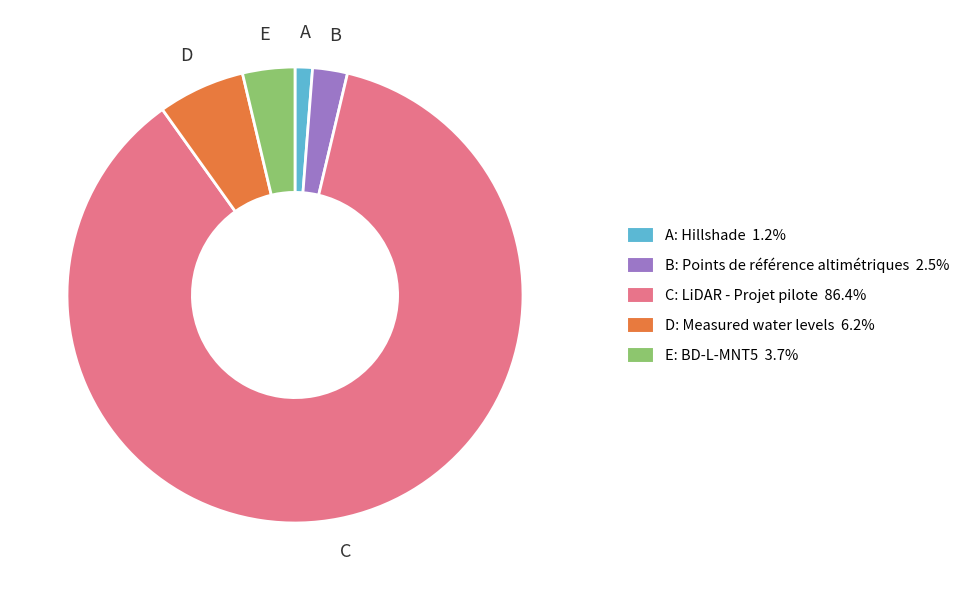

What is the ratio of the value at B: Points de référence altimétriques 2.5% to the value at E: BD-L-MNT5 3.7%?

0.7